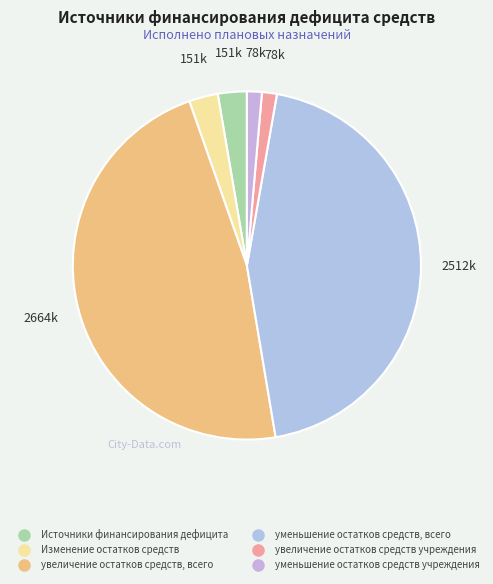

The уменьшение остатков средств, всего slice represents 52% of the pie. True or false?

False